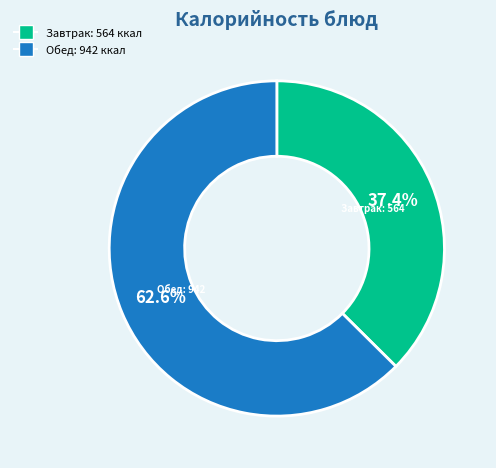

Is there a majority slice in this chart?

Yes